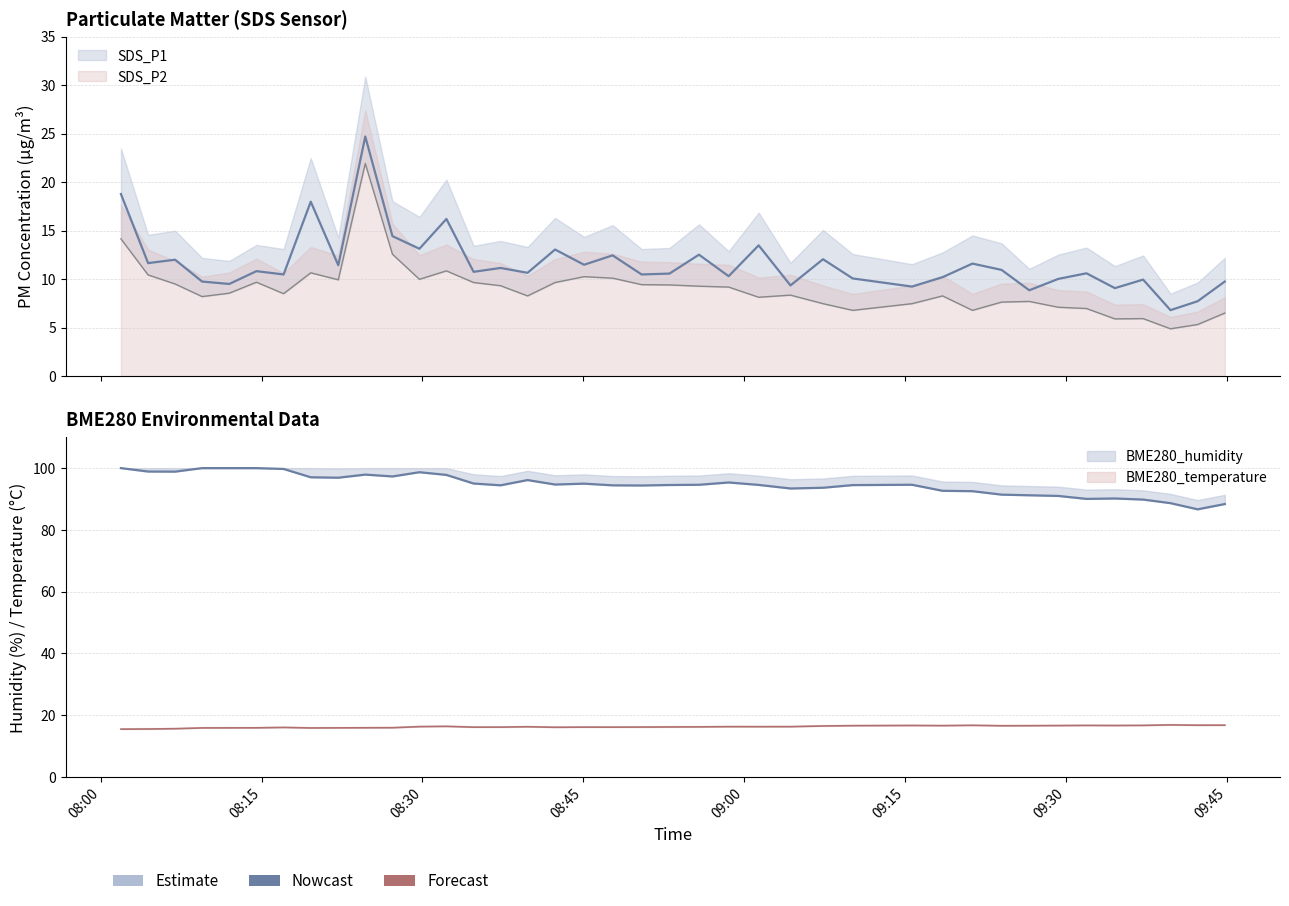

Reading left to right, extract all data points from this chart.

BME280_humidity: 2022/09/15 08:01:53=100.0	2022/09/15 08:04:25=98.9	2022/09/15 08:06:56=98.9	2022/09/15 08:09:27=100.0	2022/09/15 08:11:59=100.0	2022/09/15 08:14:31=100.0	2022/09/15 08:17:03=99.7	2022/09/15 08:19:35=97.0	2022/09/15 08:22:09=96.9	2022/09/15 08:24:40=97.9	2022/09/15 08:27:12=97.3	2022/09/15 08:29:43=98.7	2022/09/15 08:32:14=97.8	2022/09/15 08:34:46=95.0	2022/09/15 08:37:17=94.4	2022/09/15 08:39:48=96.1	2022/09/15 08:42:22=94.7	2022/09/15 08:45:04=95.0	2022/09/15 08:47:44=94.4	2022/09/15 08:50:26=94.4	2022/09/15 08:53:02=94.5	2022/09/15 08:55:47=94.6	2022/09/15 08:58:33=95.3	2022/09/15 09:01:21=94.6	2022/09/15 09:04:19=93.4	2022/09/15 09:07:21=93.6	2022/09/15 09:10:07=94.5	2022/09/15 09:15:39=94.6	2022/09/15 09:18:30=92.7	2022/09/15 09:21:17=92.5	2022/09/15 09:24:00=91.4	2022/09/15 09:26:35=91.2	2022/09/15 09:29:17=91.0	2022/09/15 09:31:55=90.0	2022/09/15 09:34:34=90.2	2022/09/15 09:37:12=89.8	2022/09/15 09:39:45=88.7	2022/09/15 09:42:17=86.7	2022/09/15 09:44:49=88.4
BME280_temperature: 2022/09/15 08:01:53=15.4	2022/09/15 08:04:25=15.5	2022/09/15 08:06:56=15.6	2022/09/15 08:09:27=15.8	2022/09/15 08:11:59=15.8	2022/09/15 08:14:31=15.9	2022/09/15 08:17:03=16.0	2022/09/15 08:19:35=15.8	2022/09/15 08:22:09=15.8	2022/09/15 08:24:40=15.9	2022/09/15 08:27:12=15.9	2022/09/15 08:29:43=16.2	2022/09/15 08:32:14=16.3	2022/09/15 08:34:46=16.1	2022/09/15 08:37:17=16.1	2022/09/15 08:39:48=16.2	2022/09/15 08:42:22=16.0	2022/09/15 08:45:04=16.1	2022/09/15 08:47:44=16.1	2022/09/15 08:50:26=16.1	2022/09/15 08:53:02=16.1	2022/09/15 08:55:47=16.2	2022/09/15 08:58:33=16.2	2022/09/15 09:01:21=16.2	2022/09/15 09:04:19=16.2	2022/09/15 09:07:21=16.5	2022/09/15 09:10:07=16.6	2022/09/15 09:15:39=16.6	2022/09/15 09:18:30=16.6	2022/09/15 09:21:17=16.7	2022/09/15 09:24:00=16.5	2022/09/15 09:26:35=16.6	2022/09/15 09:29:17=16.6	2022/09/15 09:31:55=16.6	2022/09/15 09:34:34=16.6	2022/09/15 09:37:12=16.6	2022/09/15 09:39:45=16.8	2022/09/15 09:42:17=16.7	2022/09/15 09:44:49=16.7
SDS_P1: 2022/09/15 08:01:53=18.8	2022/09/15 08:04:25=11.7	2022/09/15 08:06:56=12.0	2022/09/15 08:09:27=9.8	2022/09/15 08:11:59=9.5	2022/09/15 08:14:31=10.8	2022/09/15 08:17:03=10.5	2022/09/15 08:19:35=18.0	2022/09/15 08:22:09=11.4	2022/09/15 08:24:40=24.7	2022/09/15 08:27:12=14.4	2022/09/15 08:29:43=13.1	2022/09/15 08:32:14=16.2	2022/09/15 08:34:46=10.8	2022/09/15 08:37:17=11.2	2022/09/15 08:39:48=10.7	2022/09/15 08:42:22=13.1	2022/09/15 08:45:04=11.5	2022/09/15 08:47:44=12.4	2022/09/15 08:50:26=10.5	2022/09/15 08:53:02=10.6	2022/09/15 08:55:47=12.5	2022/09/15 08:58:33=10.3	2022/09/15 09:01:21=13.5	2022/09/15 09:04:19=9.3	2022/09/15 09:07:21=12.1	2022/09/15 09:10:07=10.1	2022/09/15 09:15:39=9.2	2022/09/15 09:18:30=10.2	2022/09/15 09:21:17=11.6	2022/09/15 09:24:00=10.9	2022/09/15 09:26:35=8.8	2022/09/15 09:29:17=10.0	2022/09/15 09:31:55=10.6	2022/09/15 09:34:34=9.1	2022/09/15 09:37:12=9.9	2022/09/15 09:39:45=6.8	2022/09/15 09:42:17=7.7	2022/09/15 09:44:49=9.8
SDS_P2: 2022/09/15 08:01:53=14.2	2022/09/15 08:04:25=10.4	2022/09/15 08:06:56=9.5	2022/09/15 08:09:27=8.2	2022/09/15 08:11:59=8.6	2022/09/15 08:14:31=9.7	2022/09/15 08:17:03=8.5	2022/09/15 08:19:35=10.7	2022/09/15 08:22:09=9.9	2022/09/15 08:24:40=21.9	2022/09/15 08:27:12=12.6	2022/09/15 08:29:43=10.0	2022/09/15 08:32:14=10.8	2022/09/15 08:34:46=9.7	2022/09/15 08:37:17=9.3	2022/09/15 08:39:48=8.3	2022/09/15 08:42:22=9.7	2022/09/15 08:45:04=10.2	2022/09/15 08:47:44=10.1	2022/09/15 08:50:26=9.4	2022/09/15 08:53:02=9.4	2022/09/15 08:55:47=9.3	2022/09/15 08:58:33=9.2	2022/09/15 09:01:21=8.1	2022/09/15 09:04:19=8.3	2022/09/15 09:07:21=7.5	2022/09/15 09:10:07=6.8	2022/09/15 09:15:39=7.5	2022/09/15 09:18:30=8.3	2022/09/15 09:21:17=6.8	2022/09/15 09:24:00=7.6	2022/09/15 09:26:35=7.7	2022/09/15 09:29:17=7.1	2022/09/15 09:31:55=7.0	2022/09/15 09:34:34=5.9	2022/09/15 09:37:12=5.9	2022/09/15 09:39:45=4.9	2022/09/15 09:42:17=5.3	2022/09/15 09:44:49=6.5